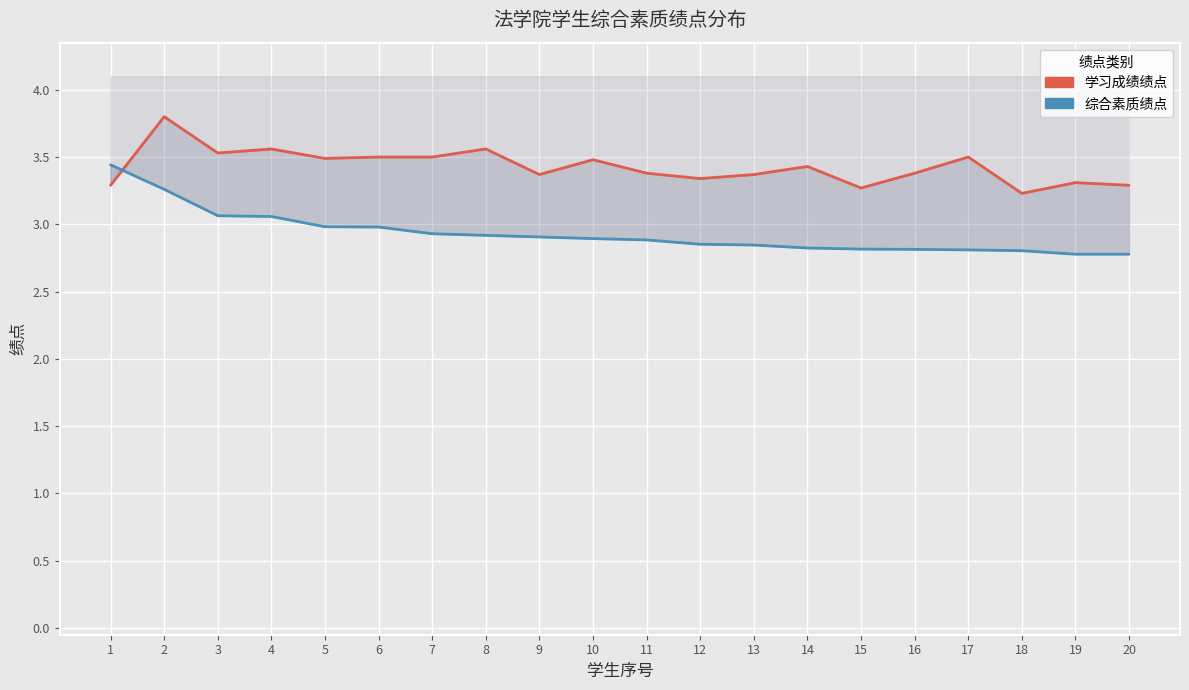

Is the value of 综合素质绩点 at 8 greater than the value of 学习成绩绩点 at 3?

No